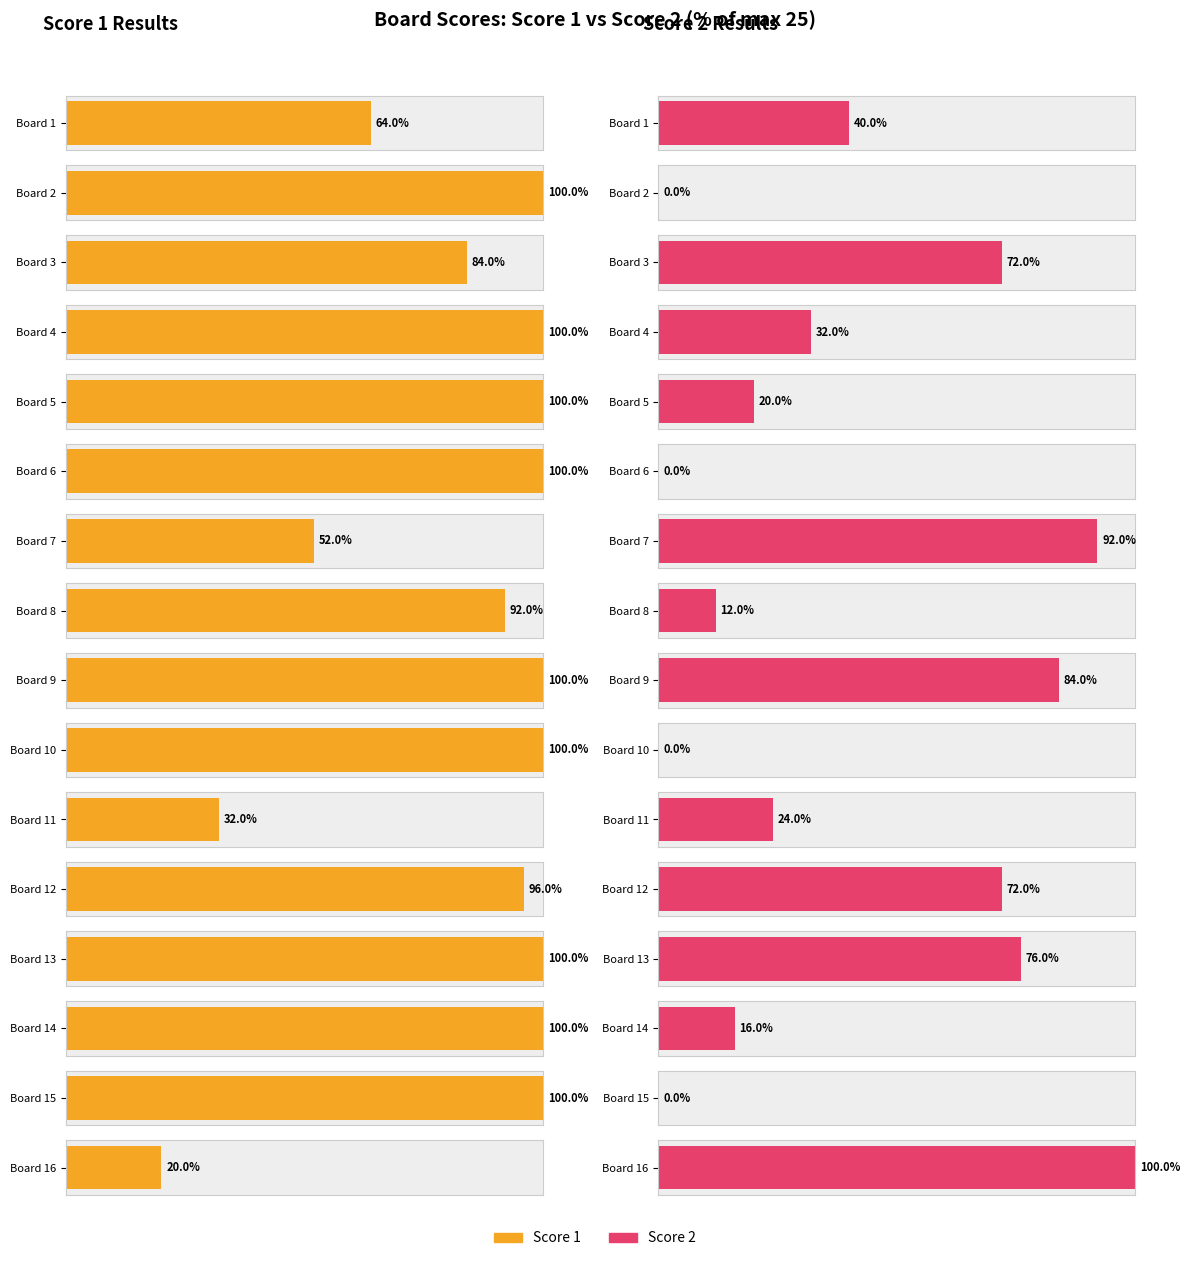

True or false: Score 2 has a value of 12 at 12.

False